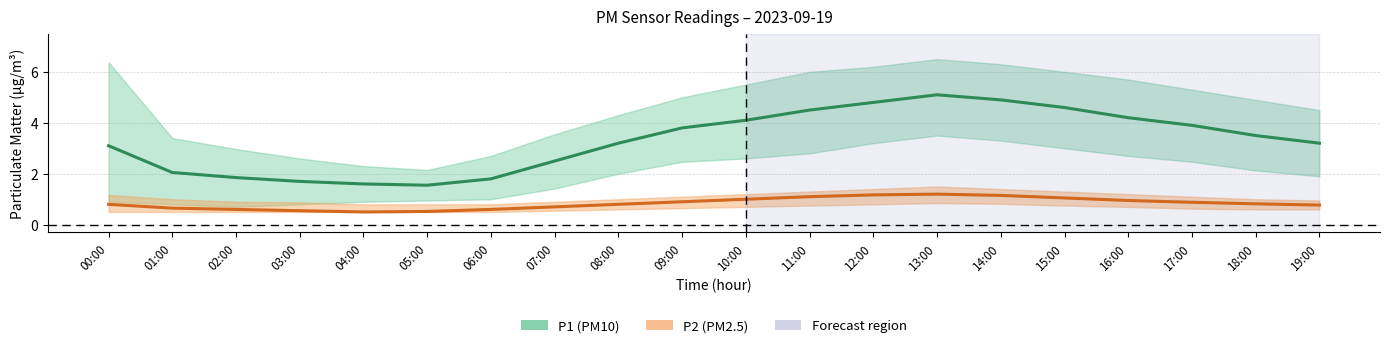

What is the label of the 14th point from the left?

13:00